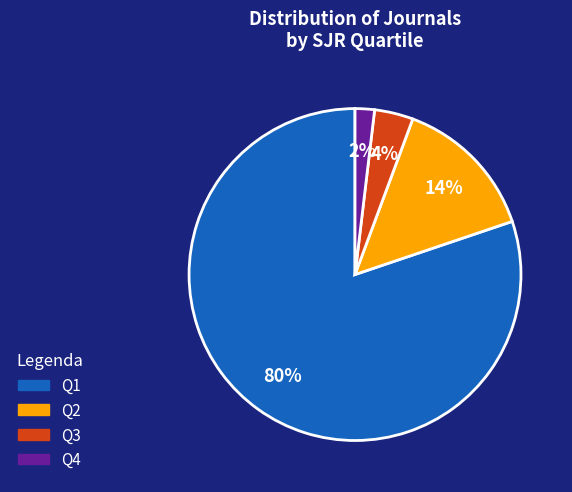

What is the smallest slice in the pie chart?

Q4